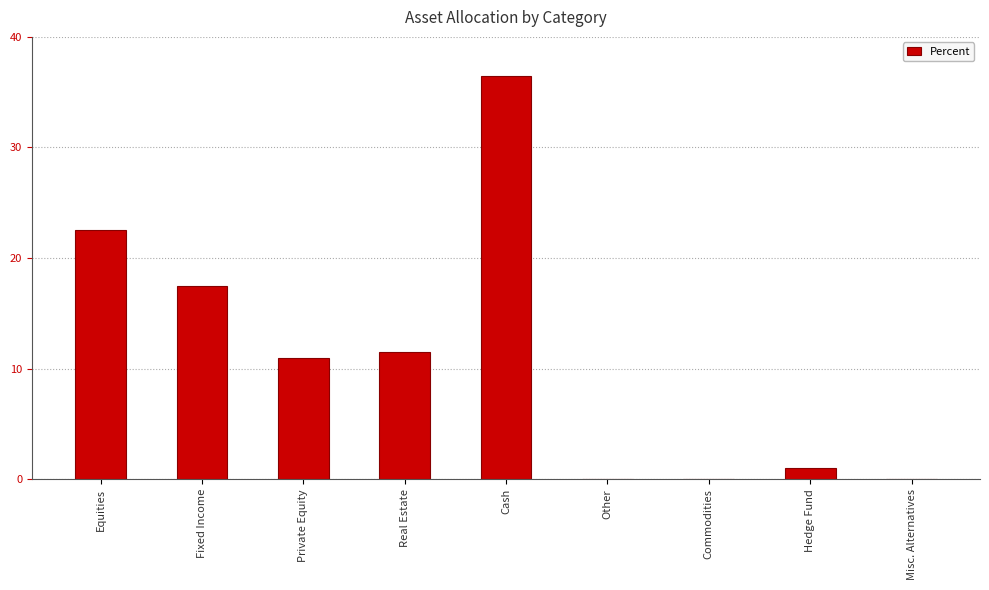

The chart shows a value of 36.5 at Cash. True or false?

True